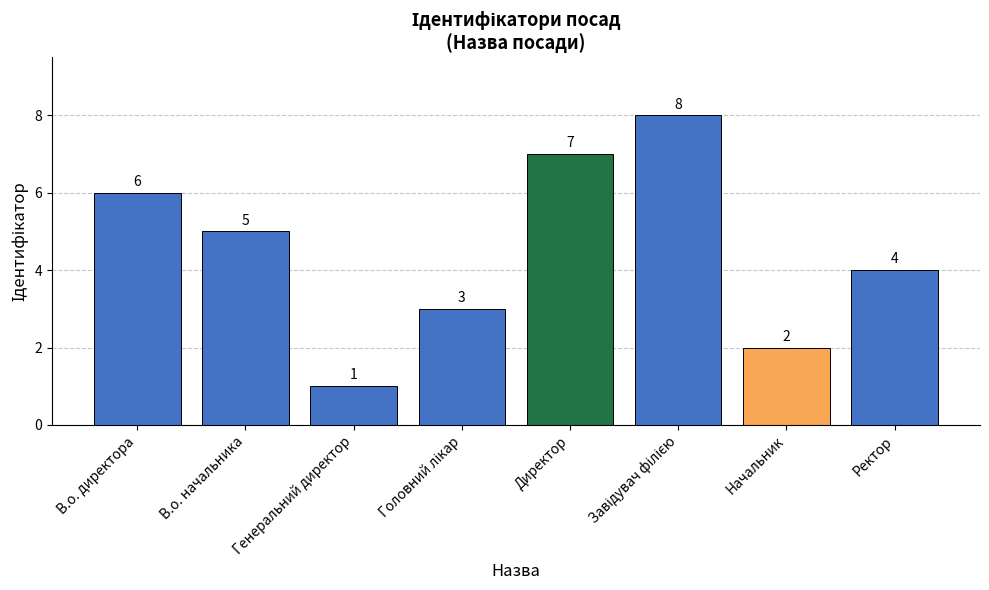

What is the difference between the values at Директор and Начальник?

5